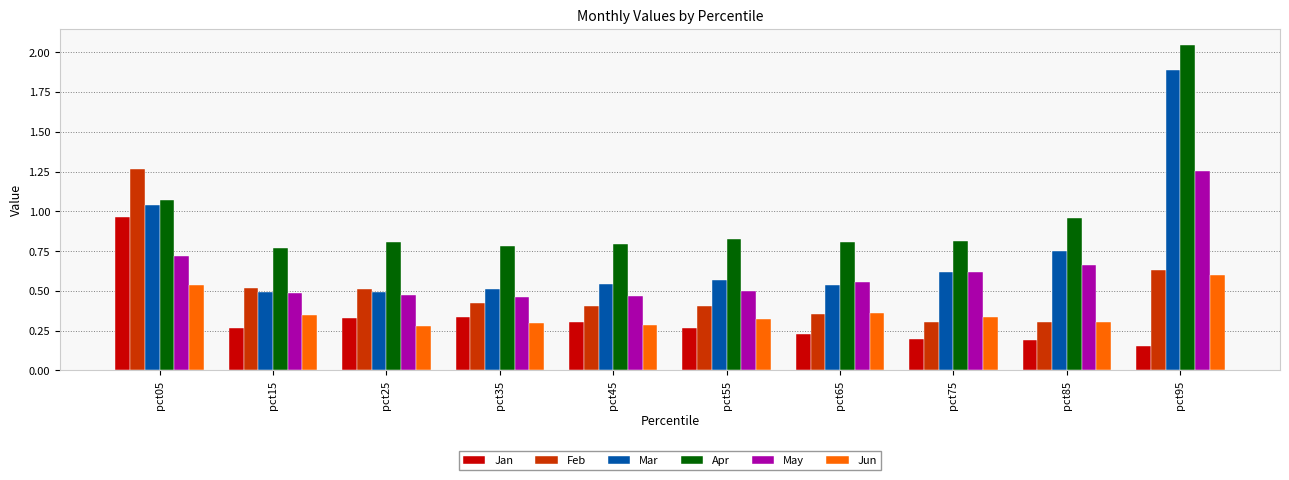

Is the value of May at pct75 greater than the value of Apr at pct95?

No